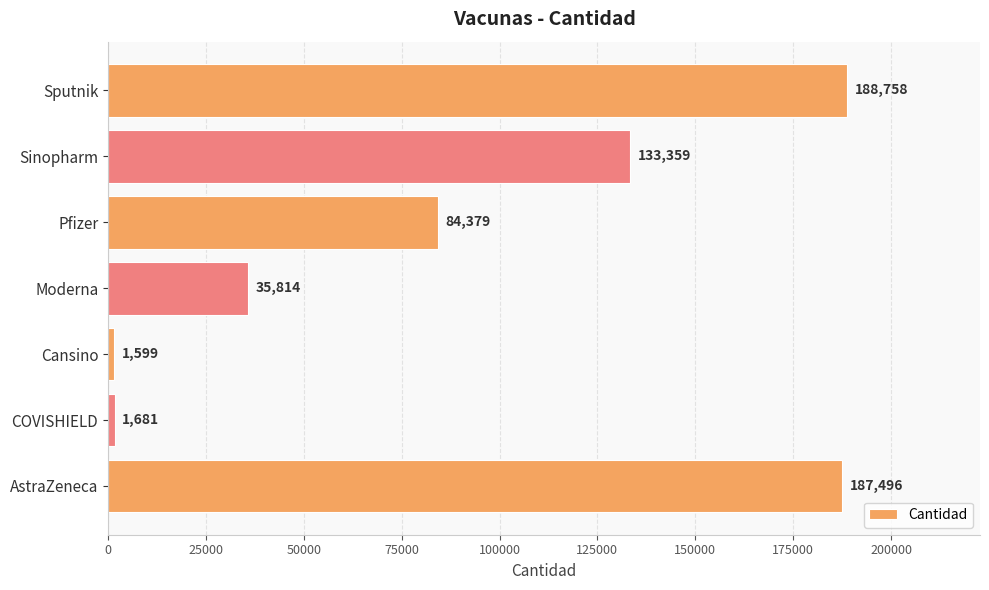

Does the chart contain any negative values?

No